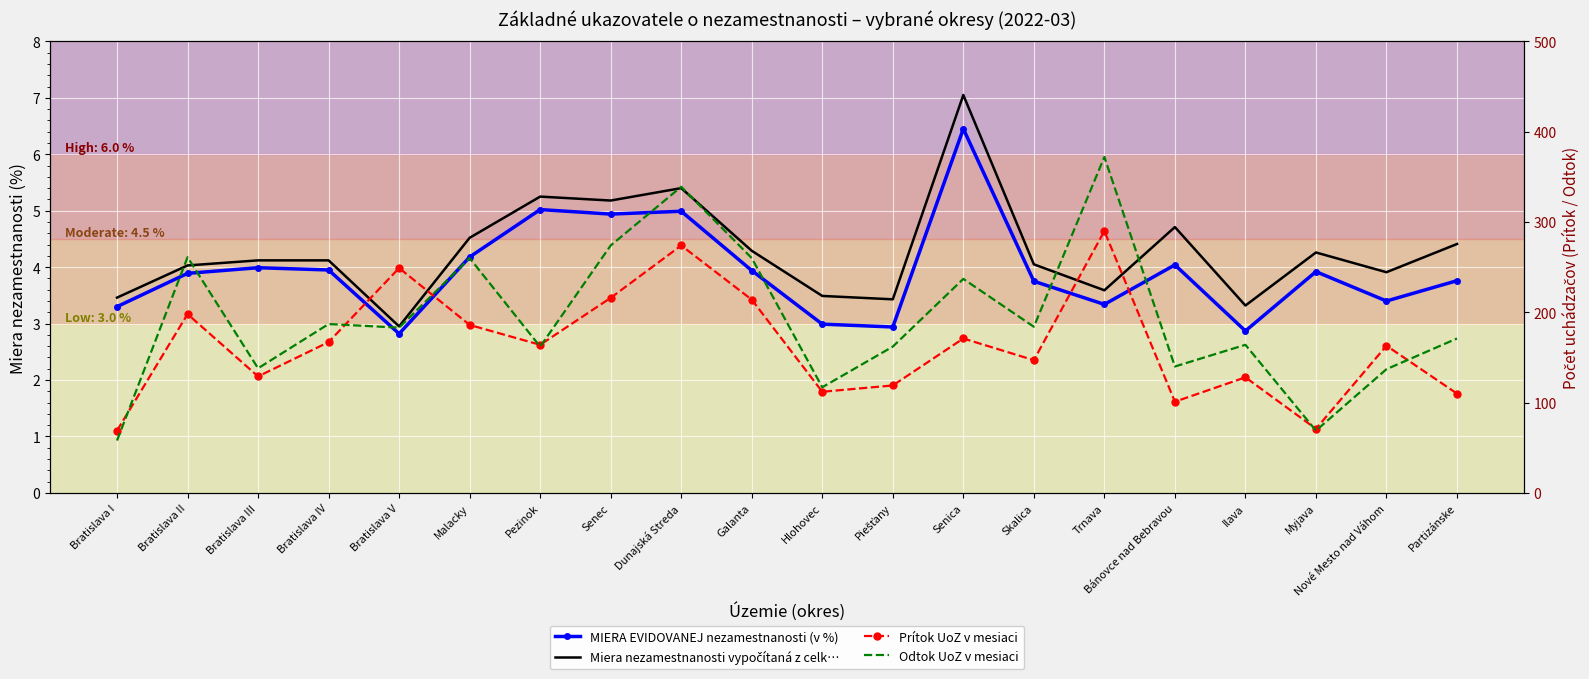

List the series in order of their peak value, lowest first.

MIERA EVIDOVANEJ nezamestnanosti (v %), Miera nezamestnanosti vypočítaná z celk…, Prítok UoZ v mesiaci, Odtok UoZ v mesiaci